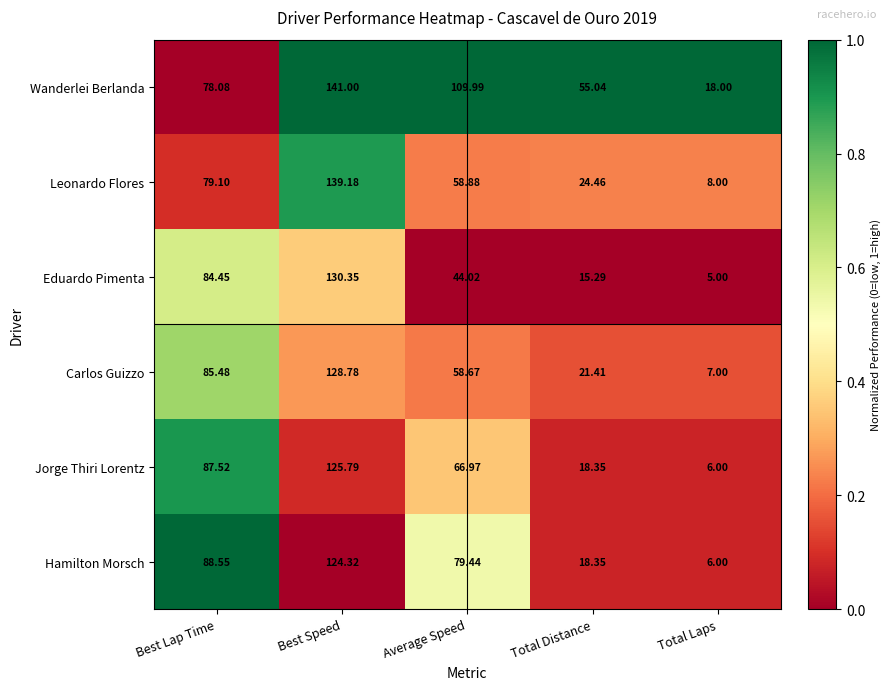

Rank the series by their maximum value, from highest to lowest.

Wanderlei Berlanda, Leonardo Flores, Eduardo Pimenta, Carlos Guizzo, Jorge Thiri Lorentz, Hamilton Morsch